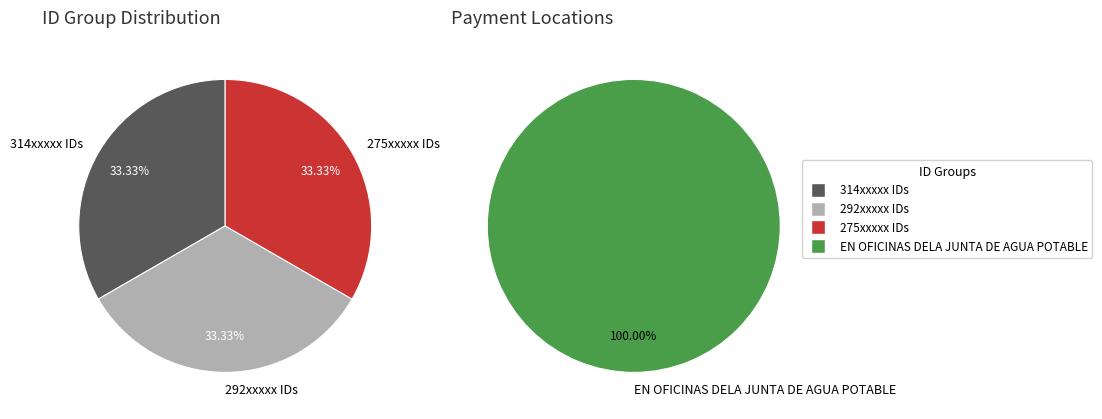

What is the change in value from 31419393 to 27580486?

-3838907